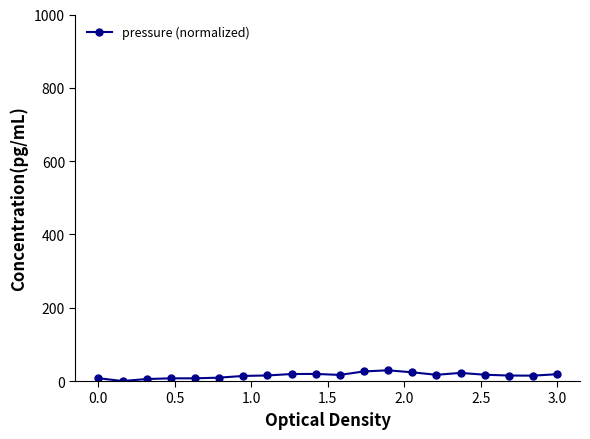

What is the difference between the maximum and minimum values?

29.2